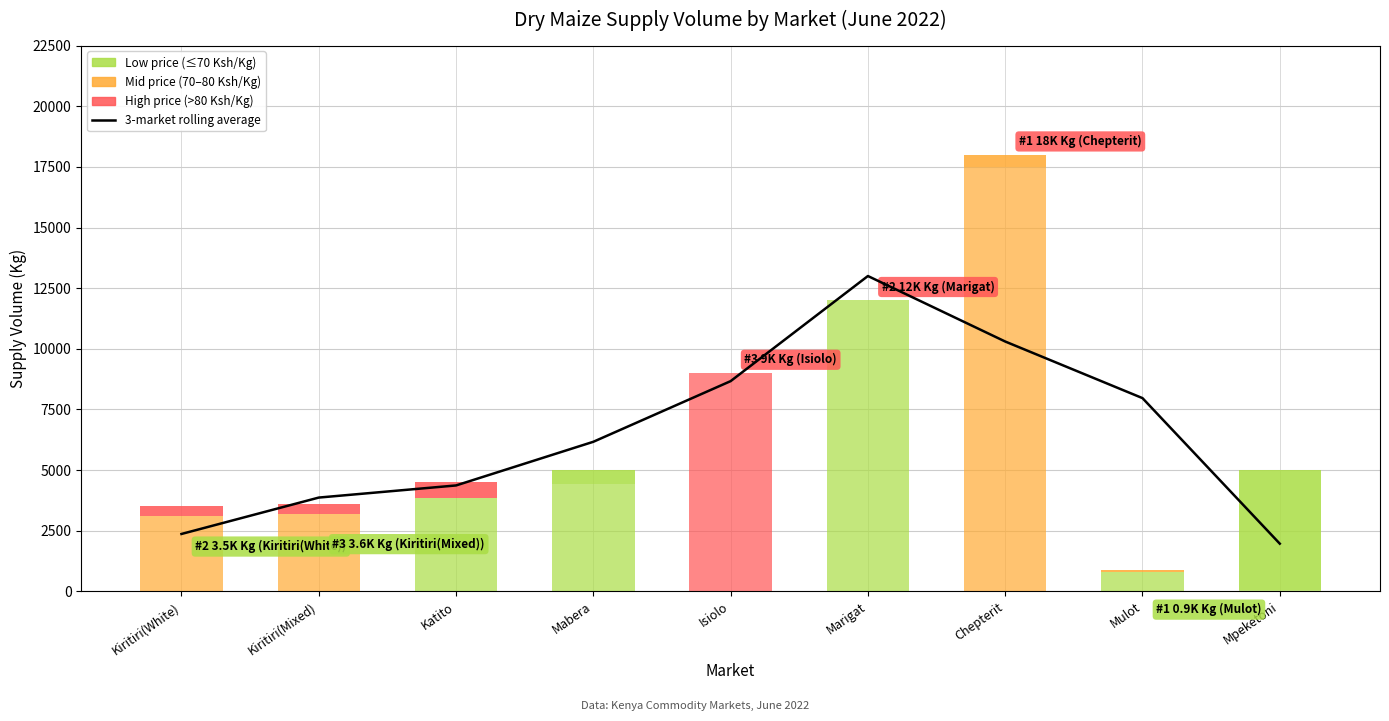

What is the maximum value shown in the chart?

13000.0